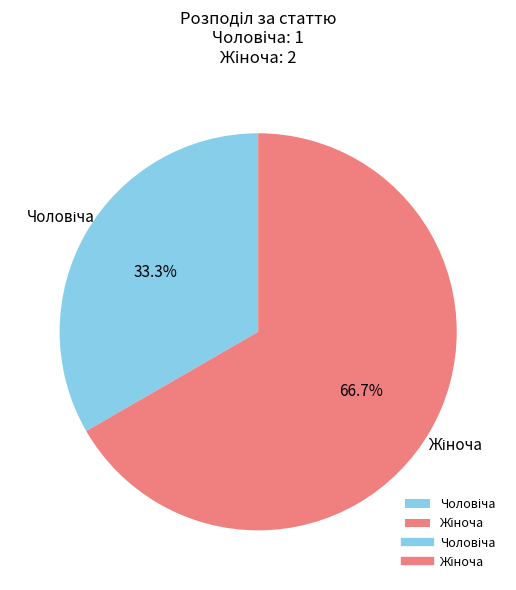

Is there a majority slice in this chart?

Yes